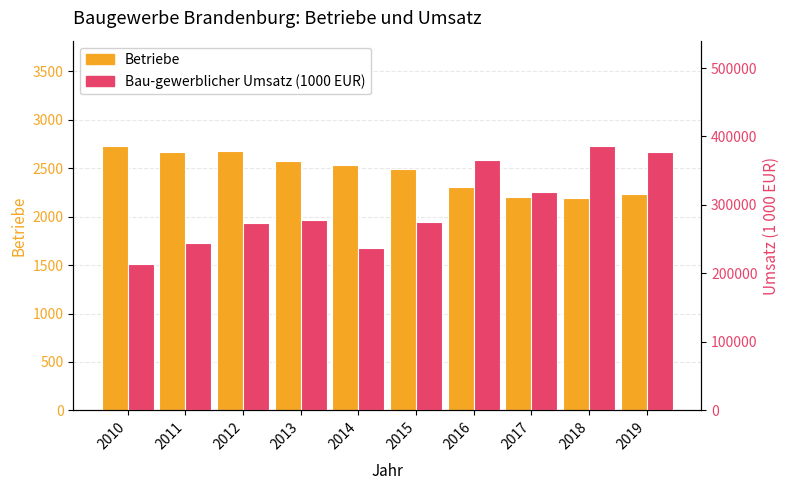

What is the difference between the Bau-gewerblicher Umsatz (1000 EUR) values at 2018 and 2016?

20102